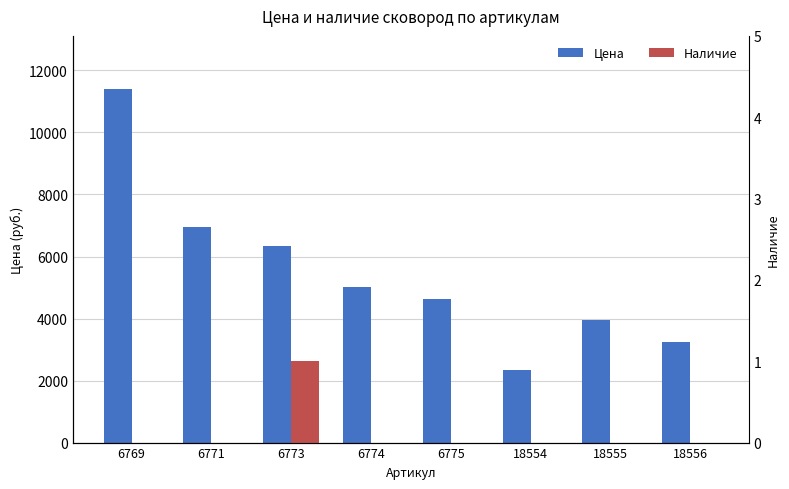

What is the maximum value shown in the chart?

11404